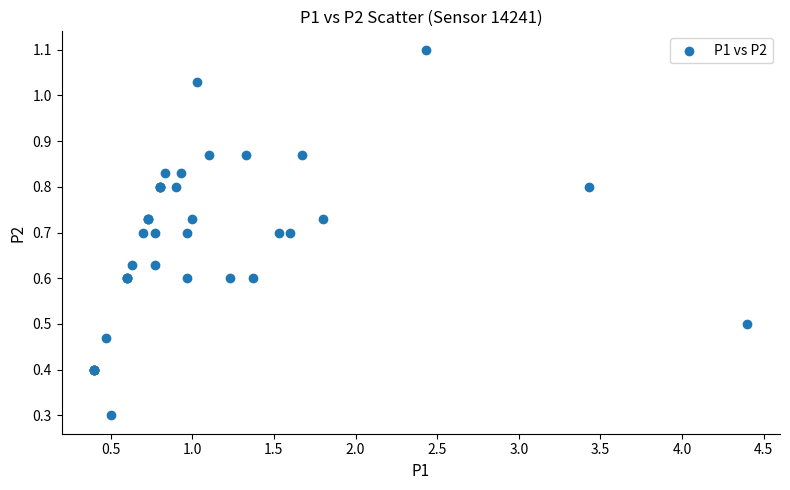

What Y value in the scatter plot is closest to 0?

0.3